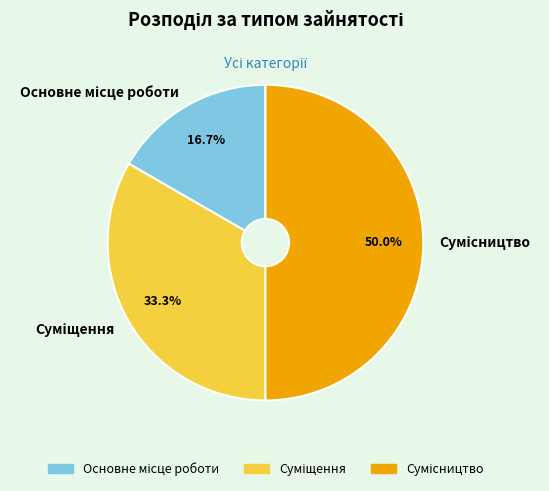

How many segments does this pie chart have?

3